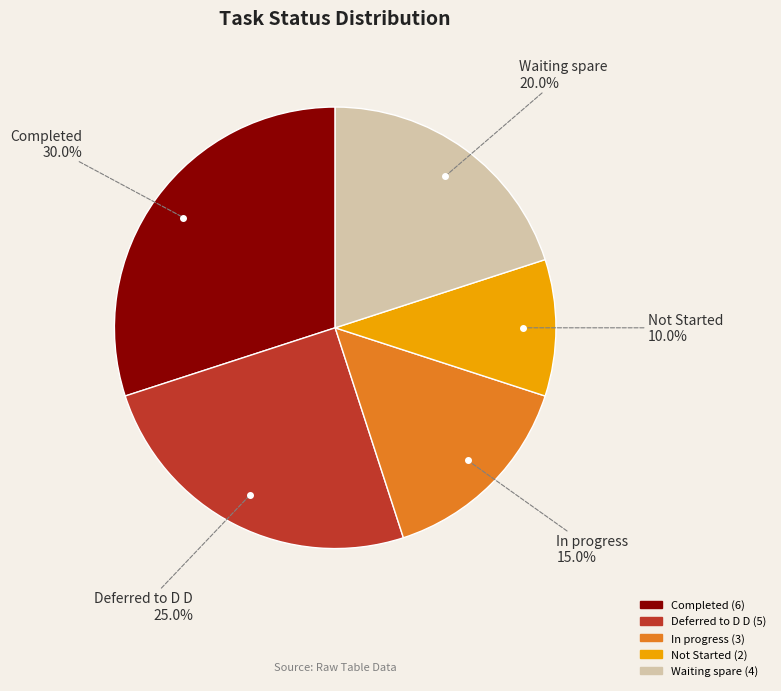

To the nearest percent, what is the difference between the Waiting spare and Not Started slice percentages?

10%